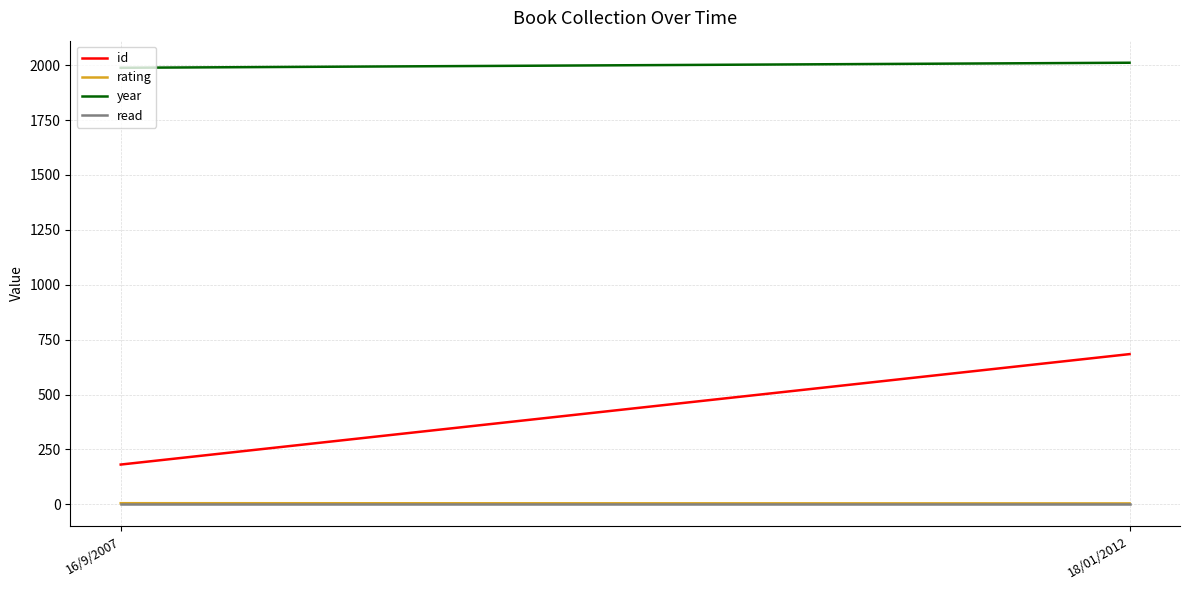

Reading left to right, transcribe all the data shown in this chart.

id: 181	684
rating: 5	4
year: 1988	2011
read: 1	1